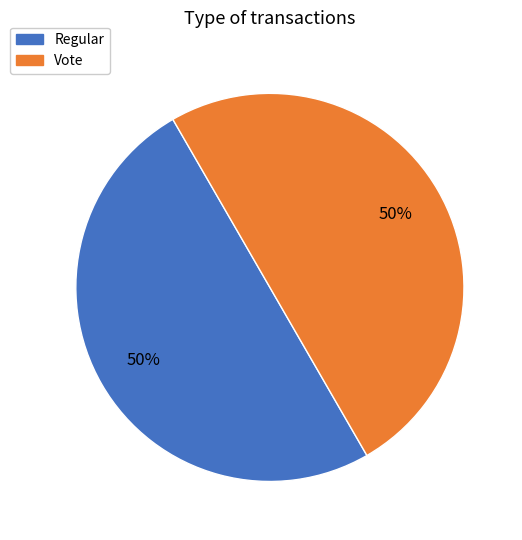

How many slices are in this pie chart?

2